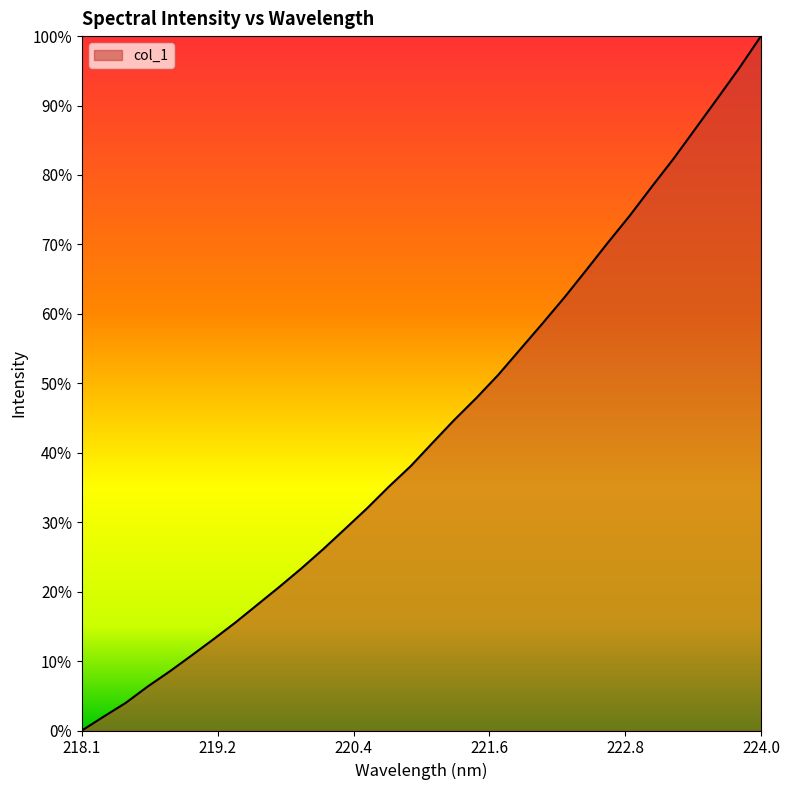

True or false: there are more than 1 points higher than both neighbors.

False